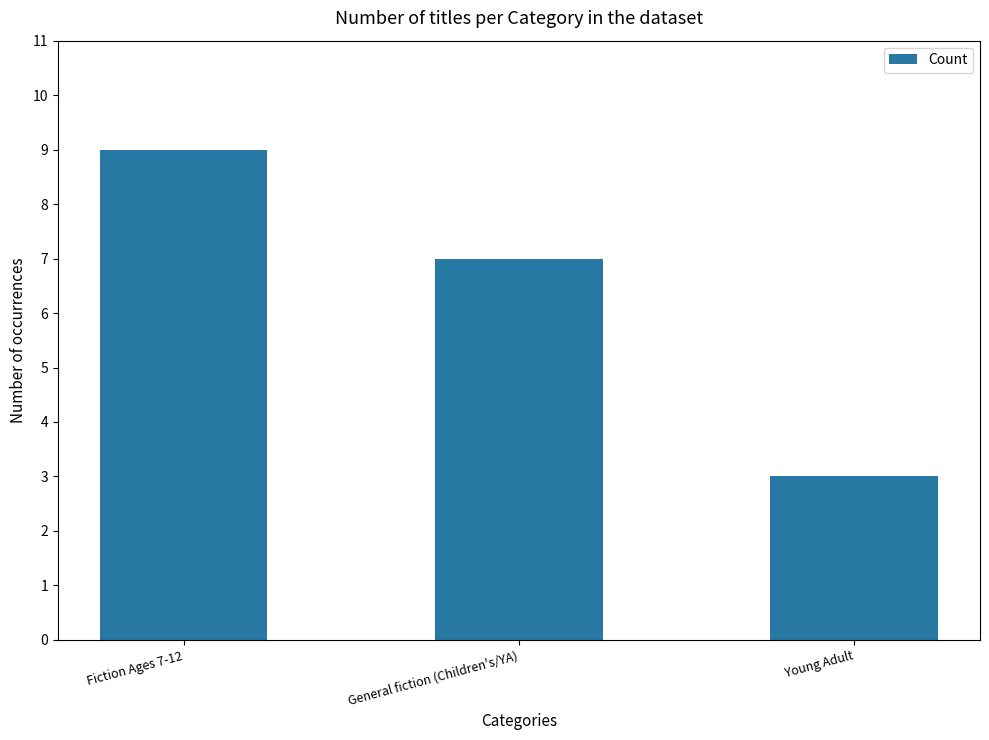

What is the sum of all values?

19